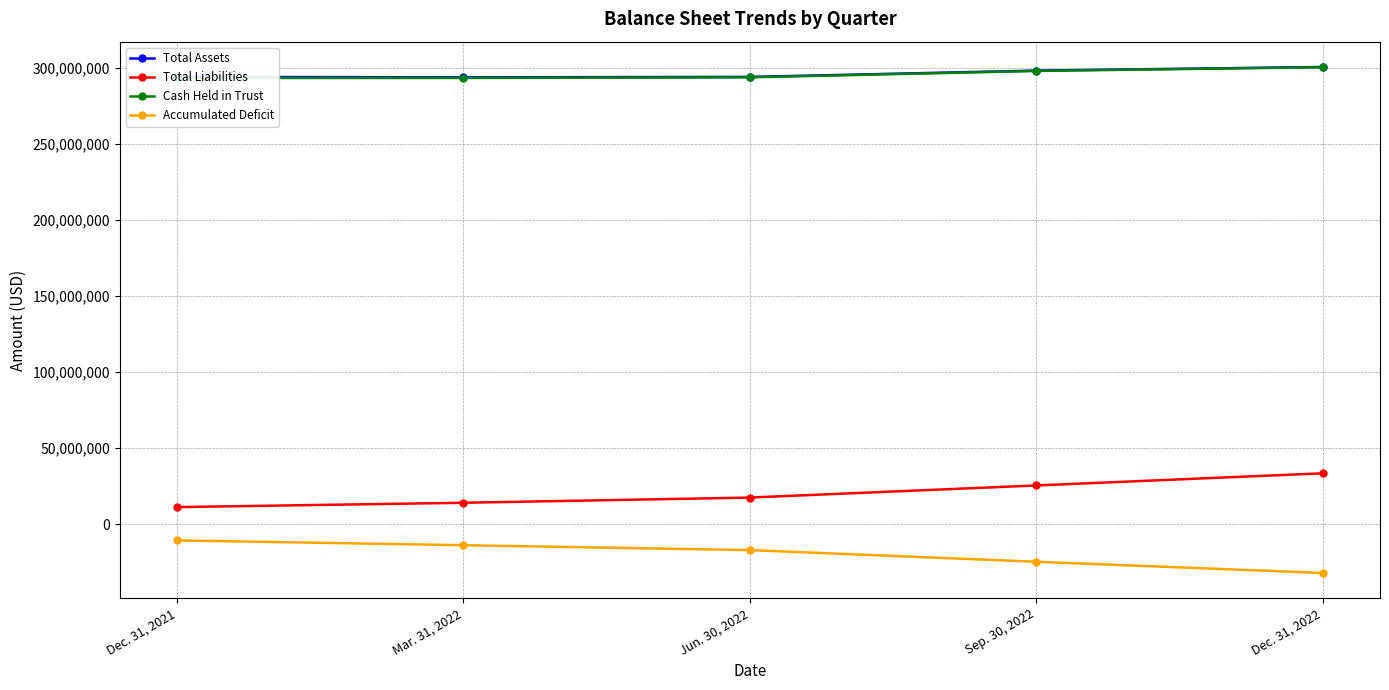

True or false: Total Assets has a value of 128271498 at Sep. 30, 2022.

False